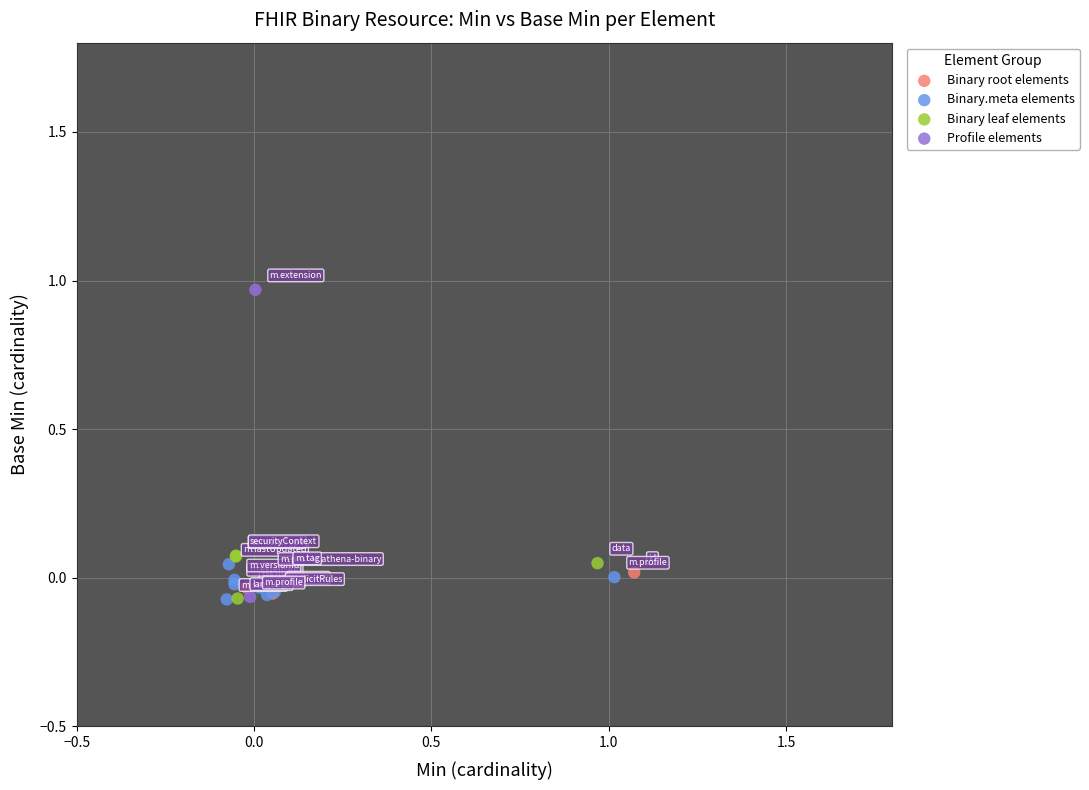

Which series contains the highest Y value?

Profile elements